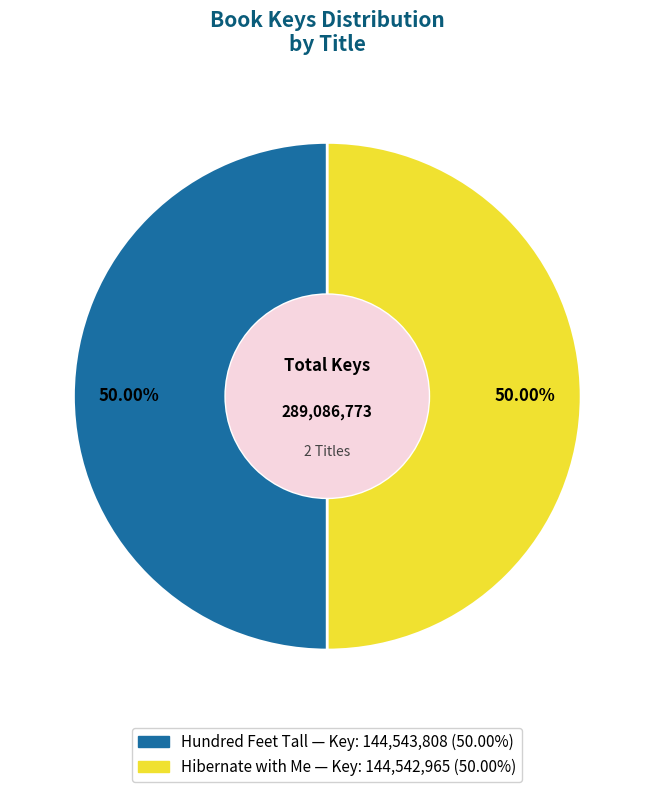

How many segments does this pie chart have?

2